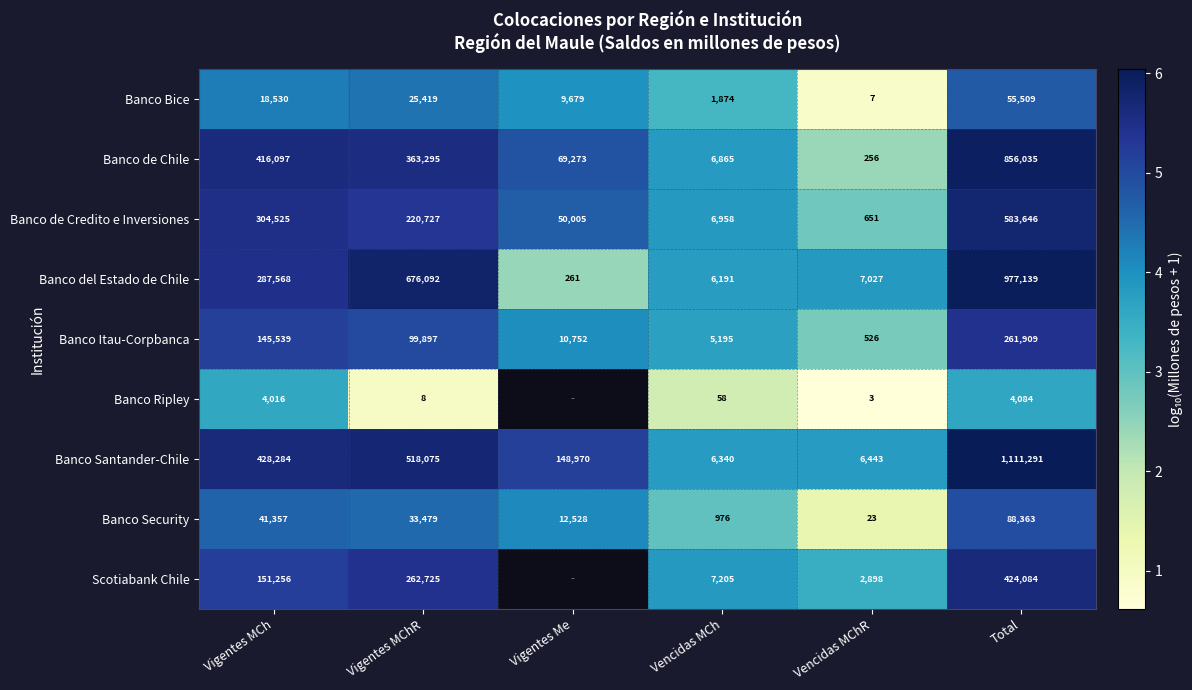

Which has a higher value, Vigentes MCh or Vigentes Me?

Vigentes MCh